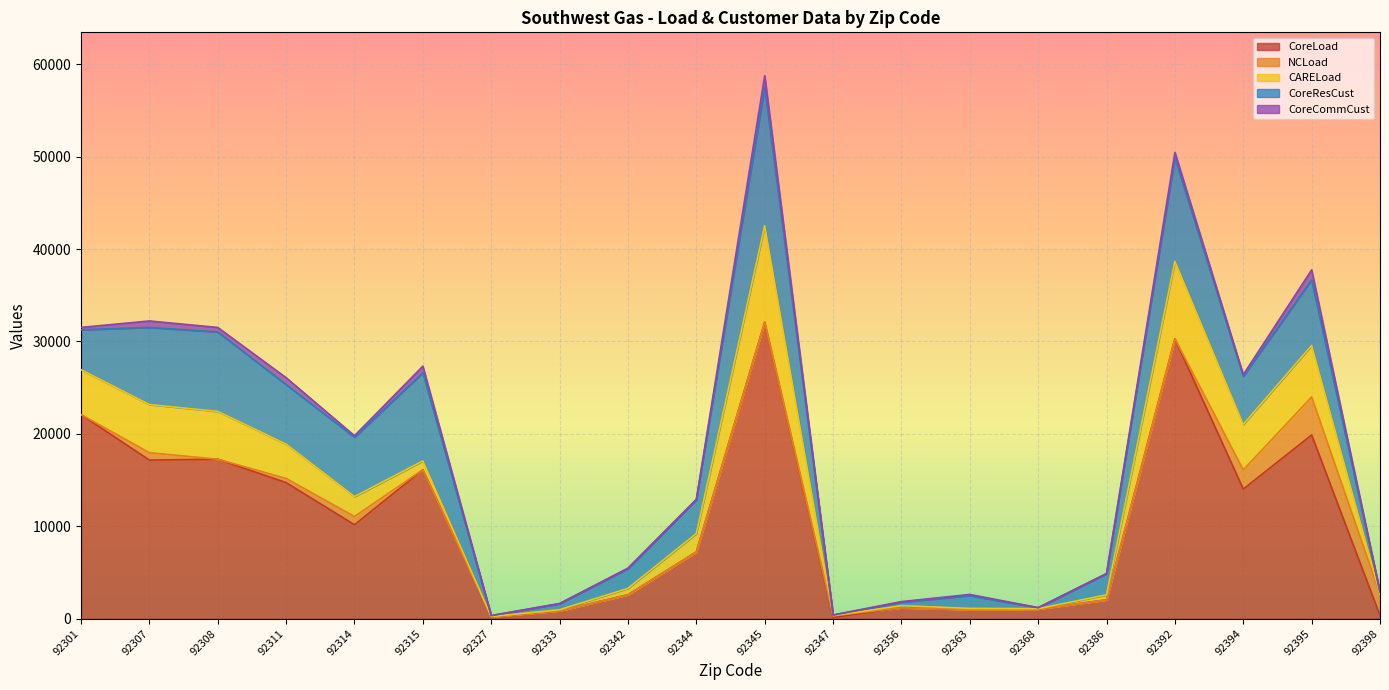

Which series has the largest total across all categories?

CoreLoad